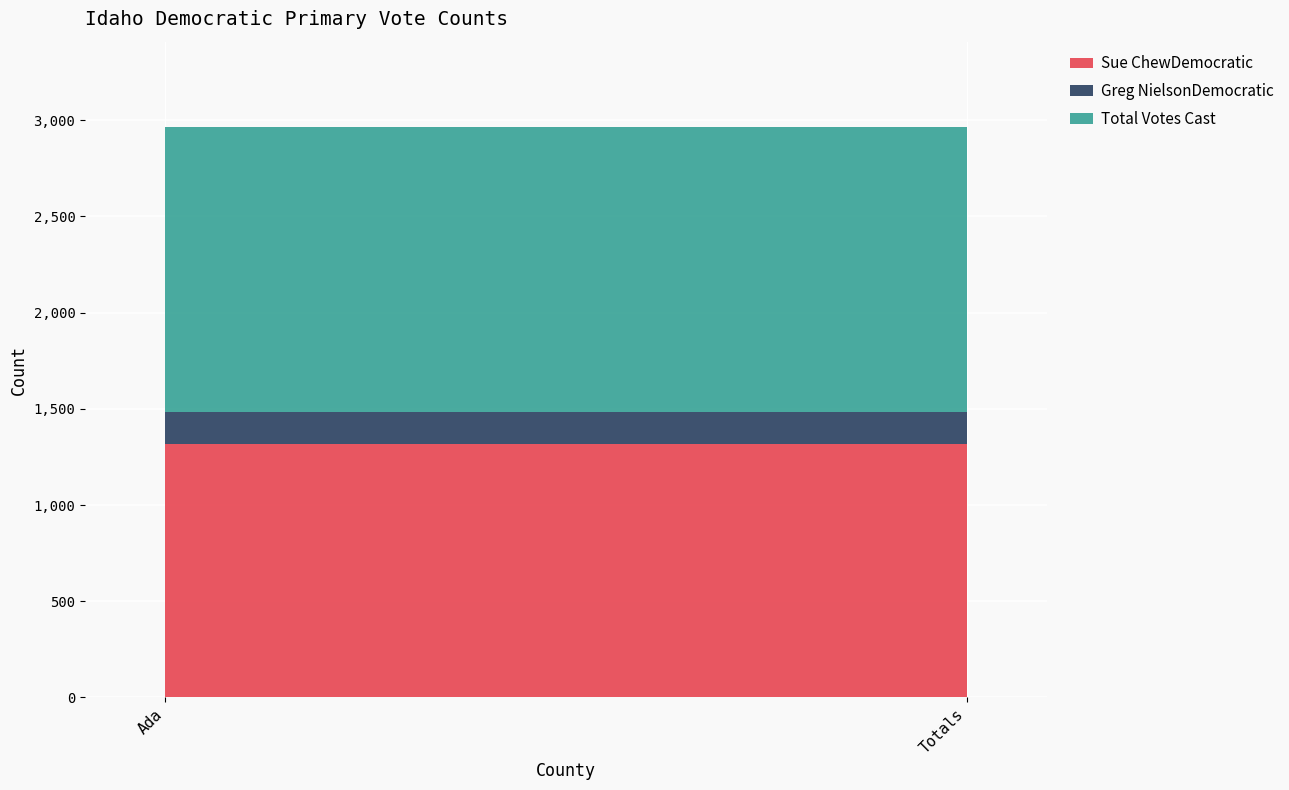

Which label corresponds to the largest value in the chart?

Ada